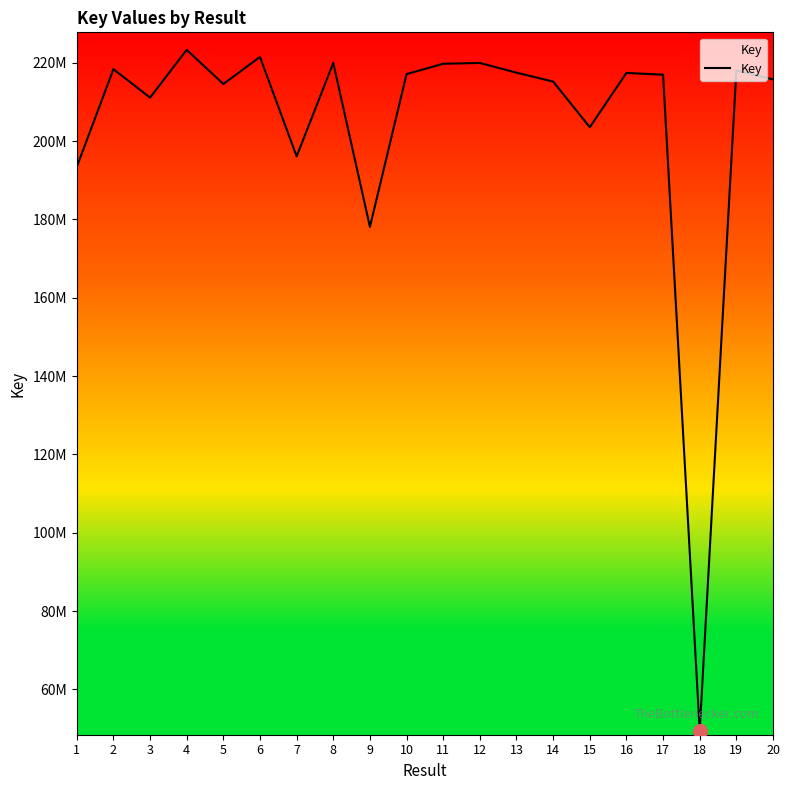

What is the value of the 2nd point from the left?

218355122